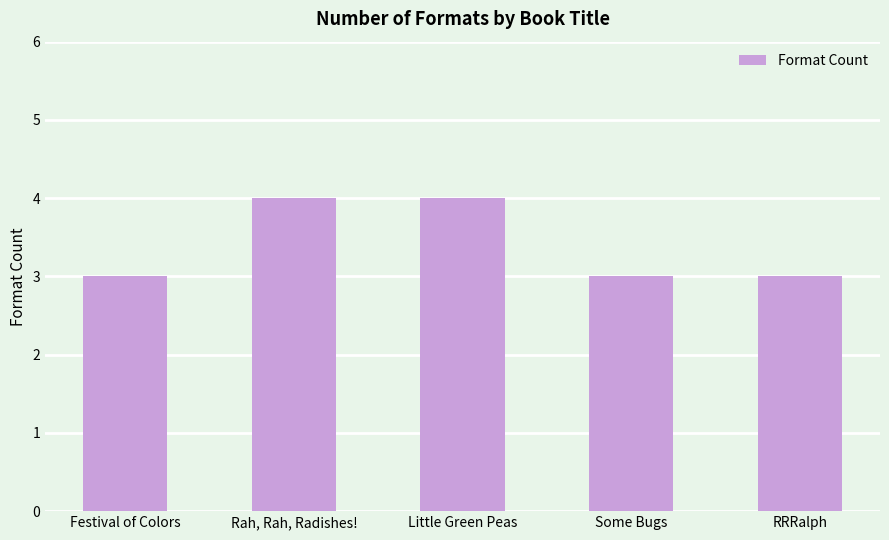

Reading left to right, what are all the values shown in this chart?

3	4	4	3	3